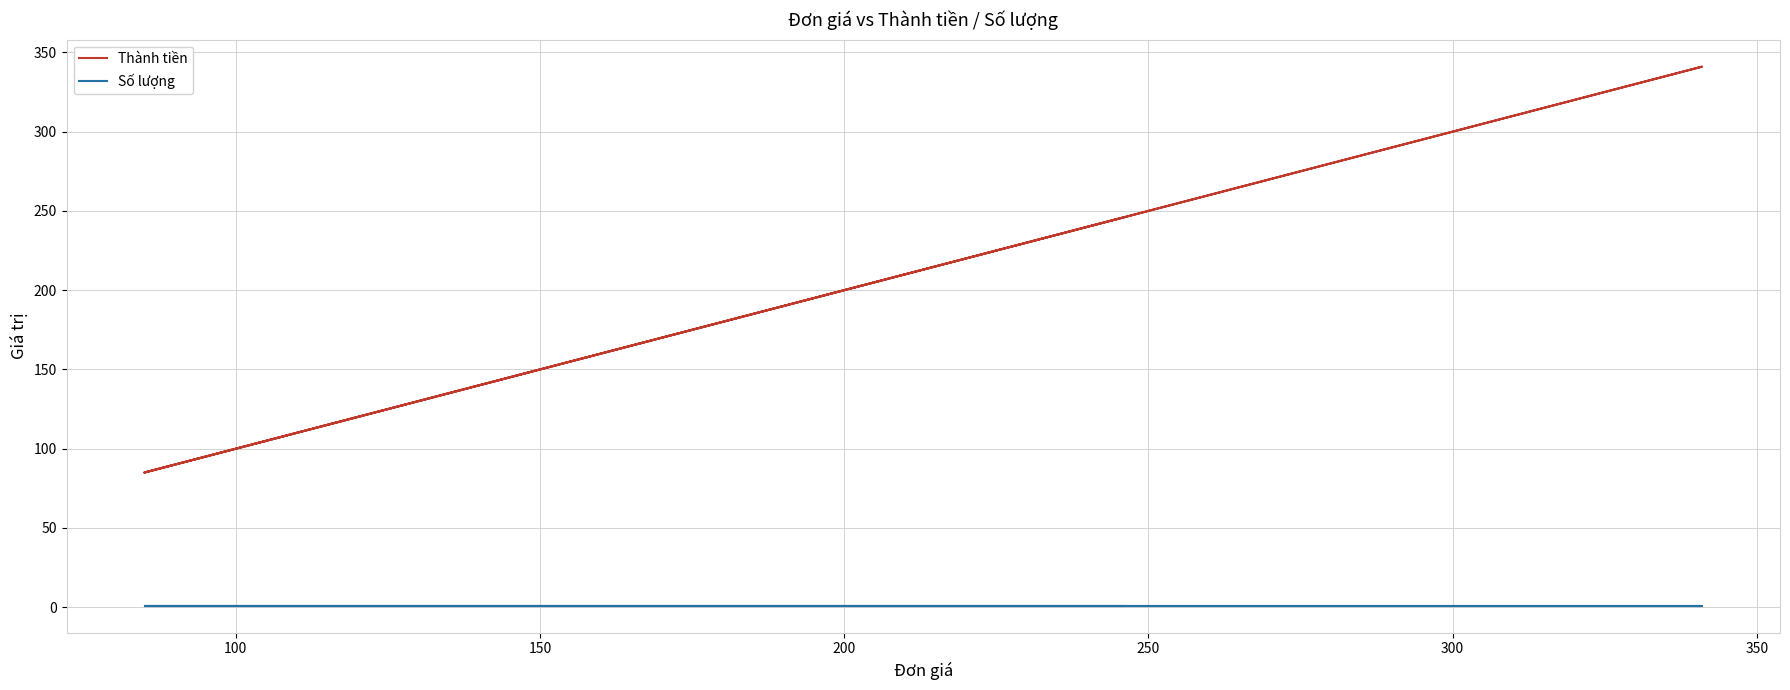

True or false: Số lượng has more than 1 interior local peaks.

False